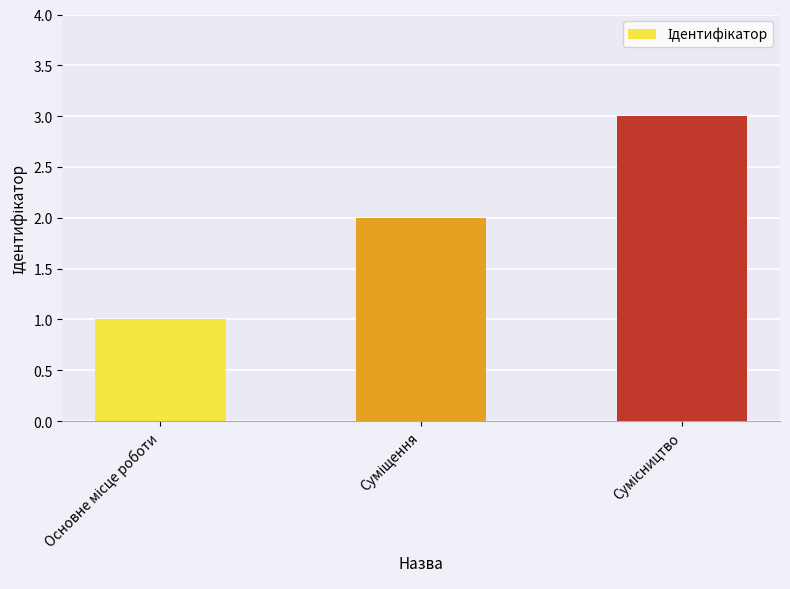

What is the maximum value shown in the chart?

3